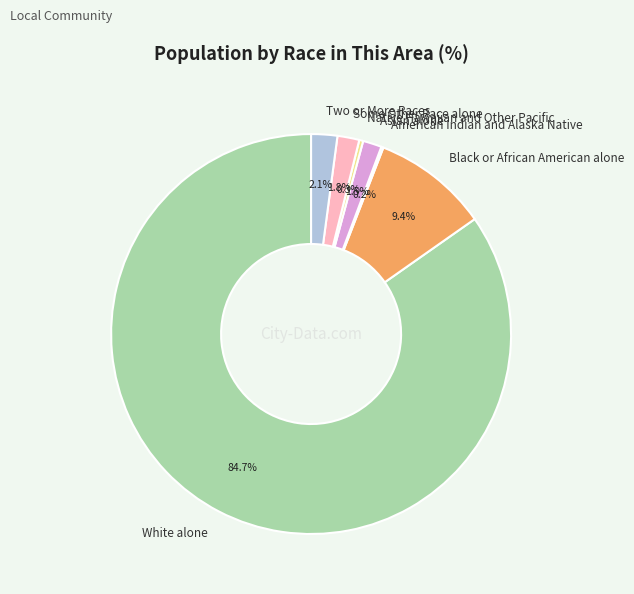

How much of the chart is everything except Two or More Races?

97.9%